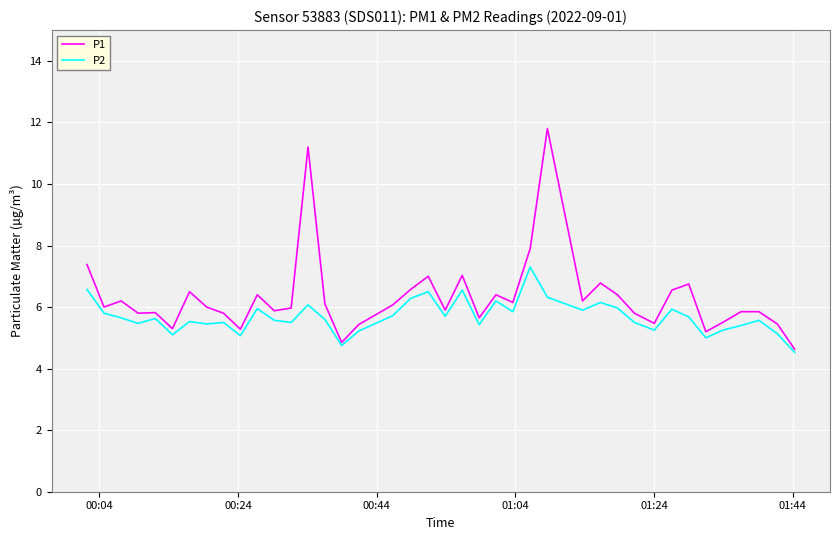

Which series has the widest spread of values?

P1